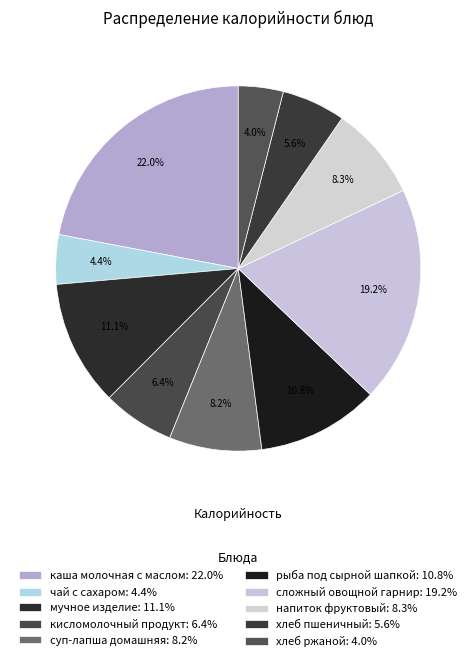

The хлеб ржаной slice represents 17% of the pie. True or false?

False